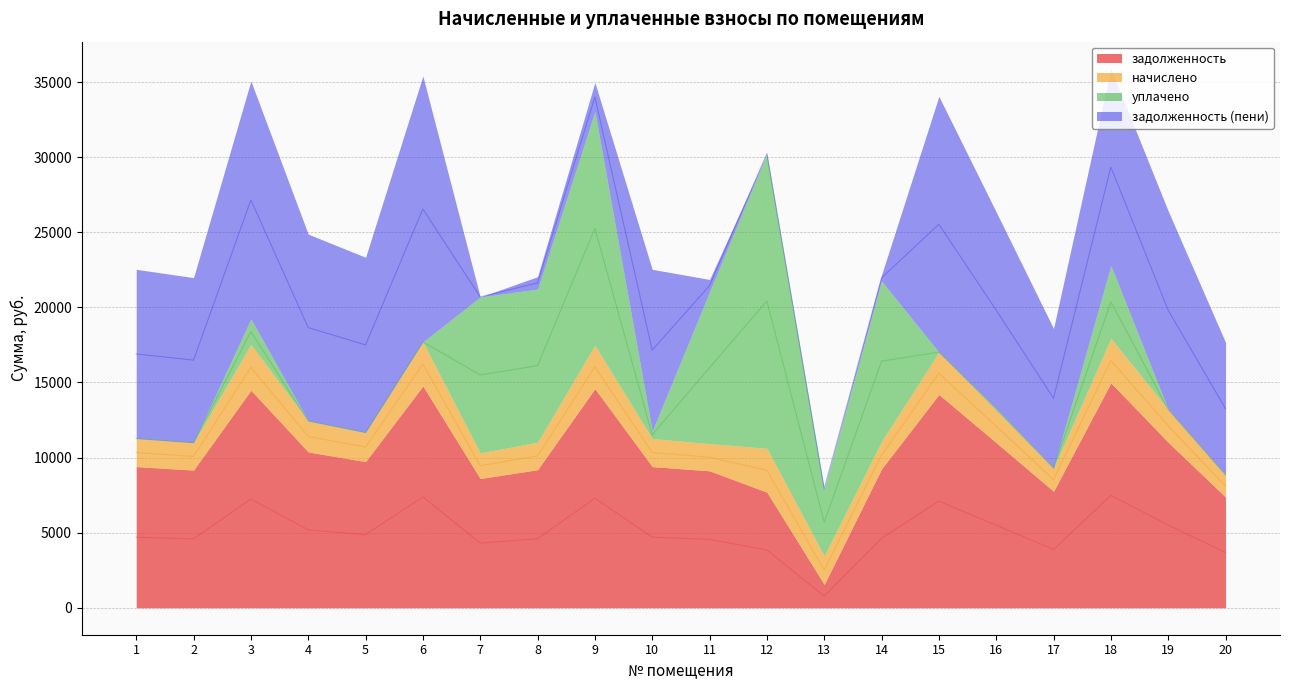

What is the sum of all задолженность values?

203620.3